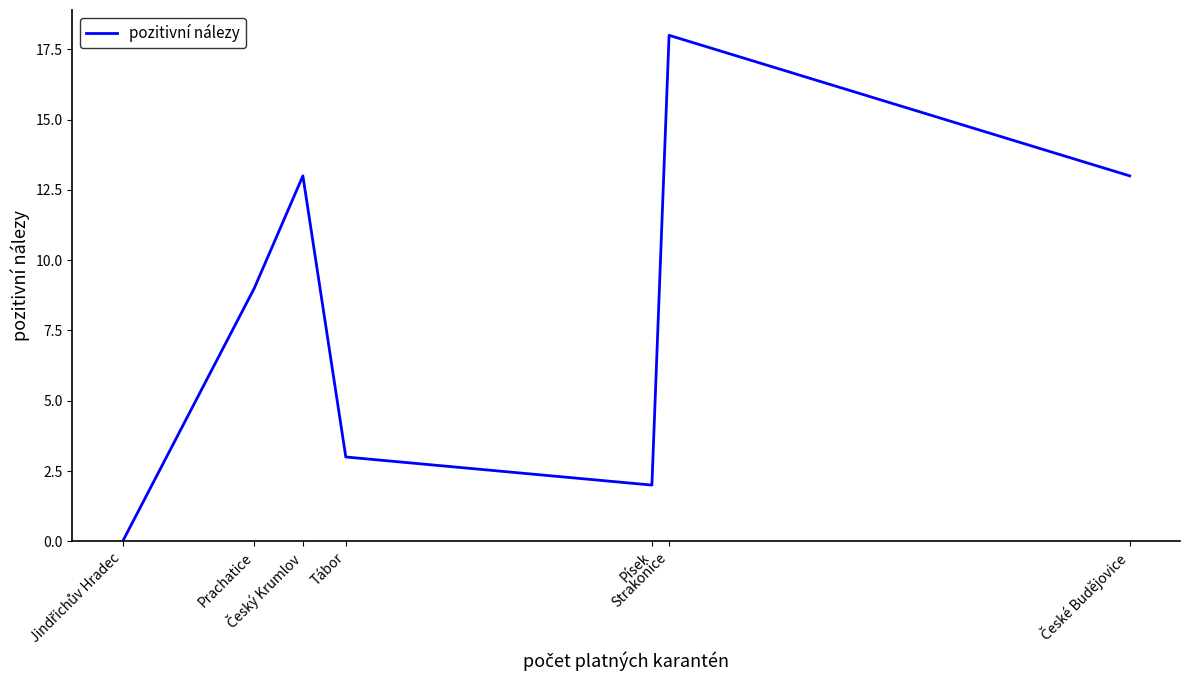

What is the difference between the second highest and second lowest values?

11